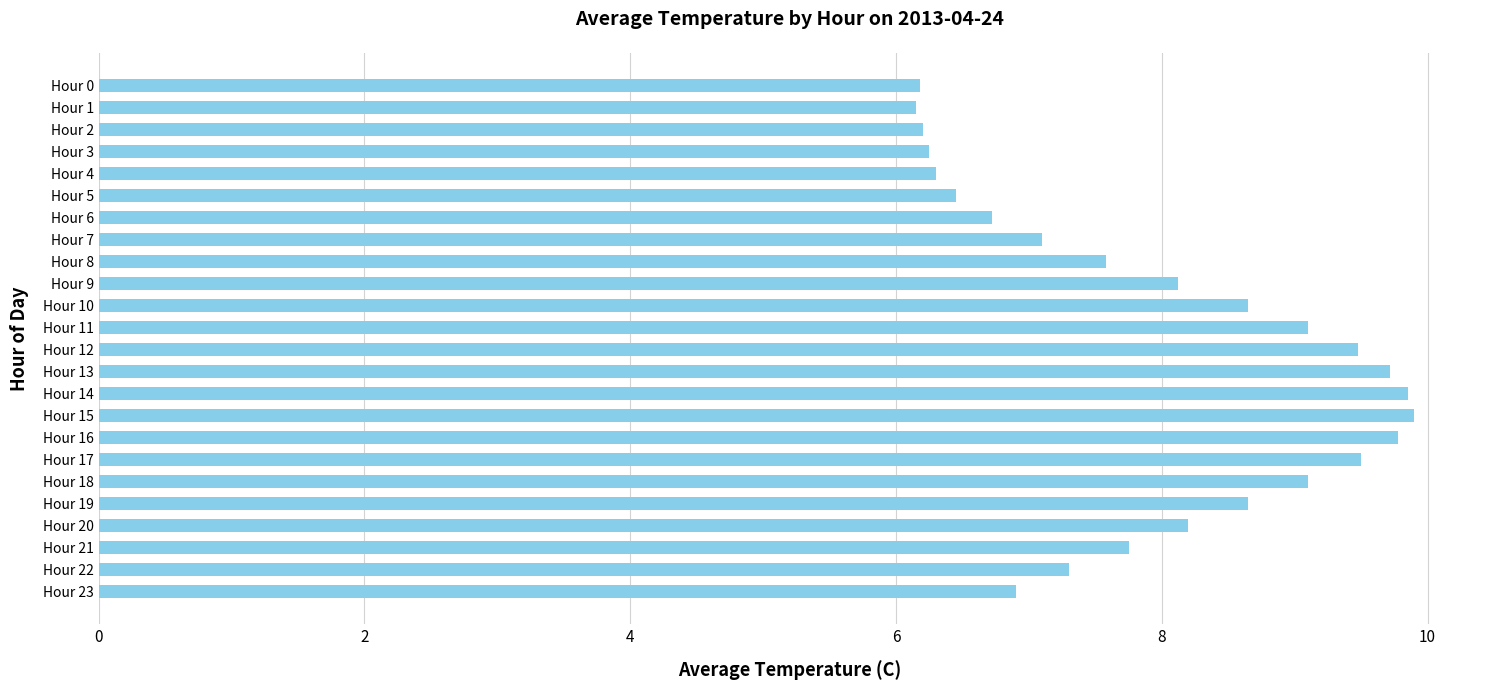

What is the value of the 22nd bar from the top?

7.8